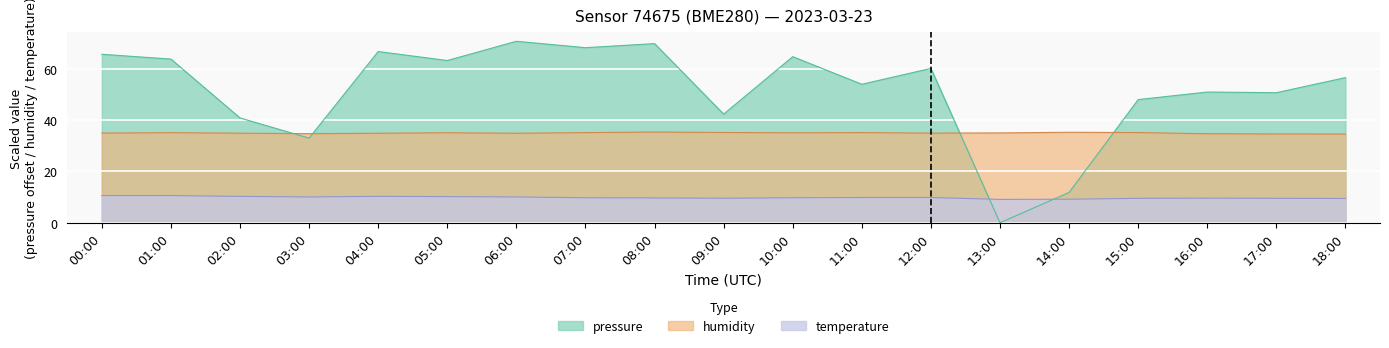

The humidity series shows 35.1 at 07:00. True or false?

True